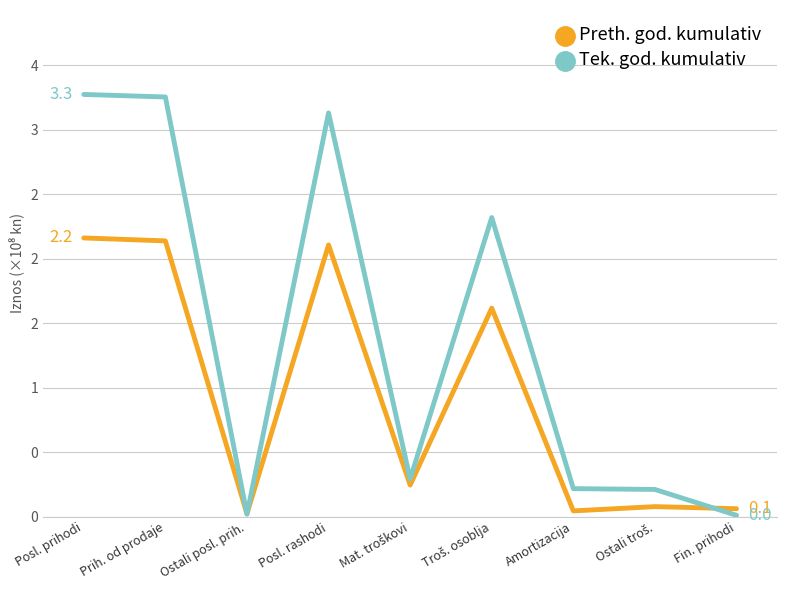

Does the chart have visible grid lines?

Yes